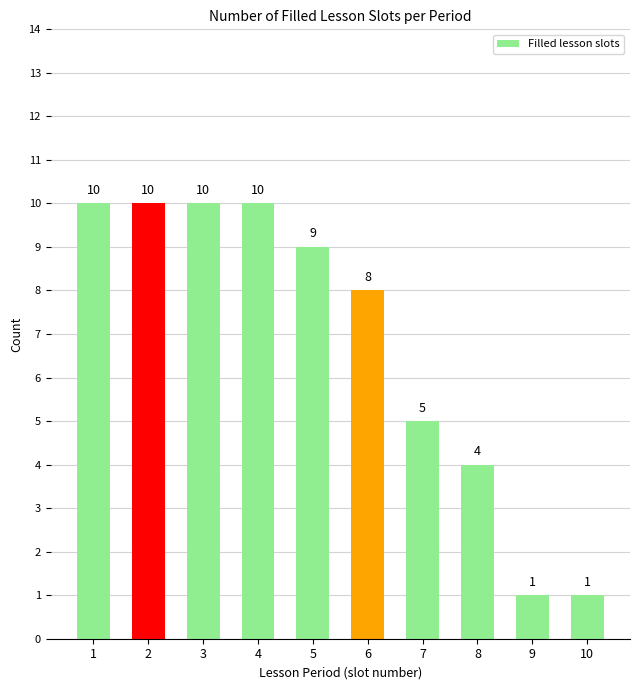

What is the value of the 4th bar from the left?

10